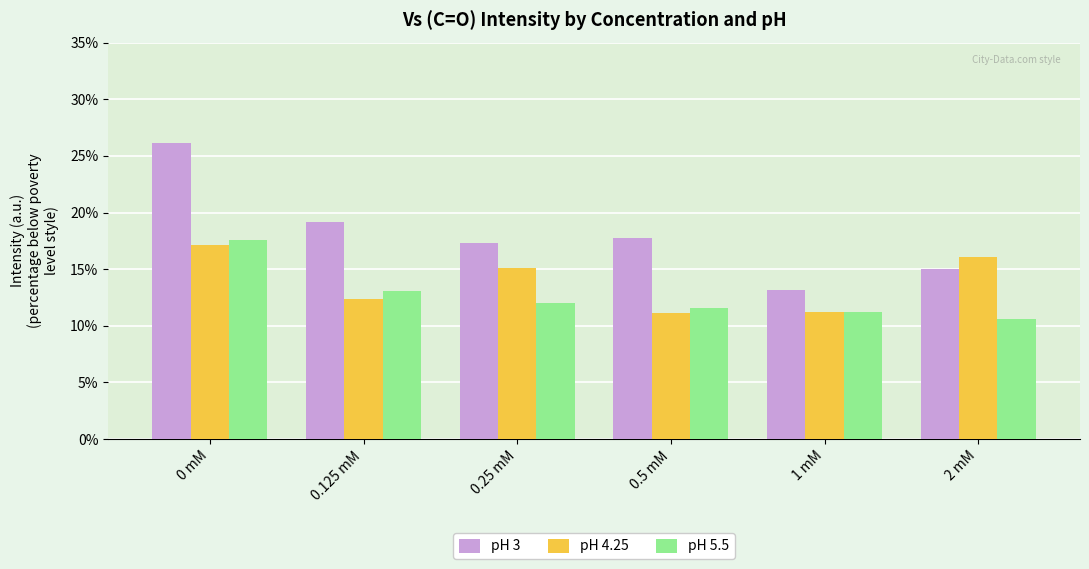

What are all the series names shown in the legend?

pH 3, pH 4.25, pH 5.5